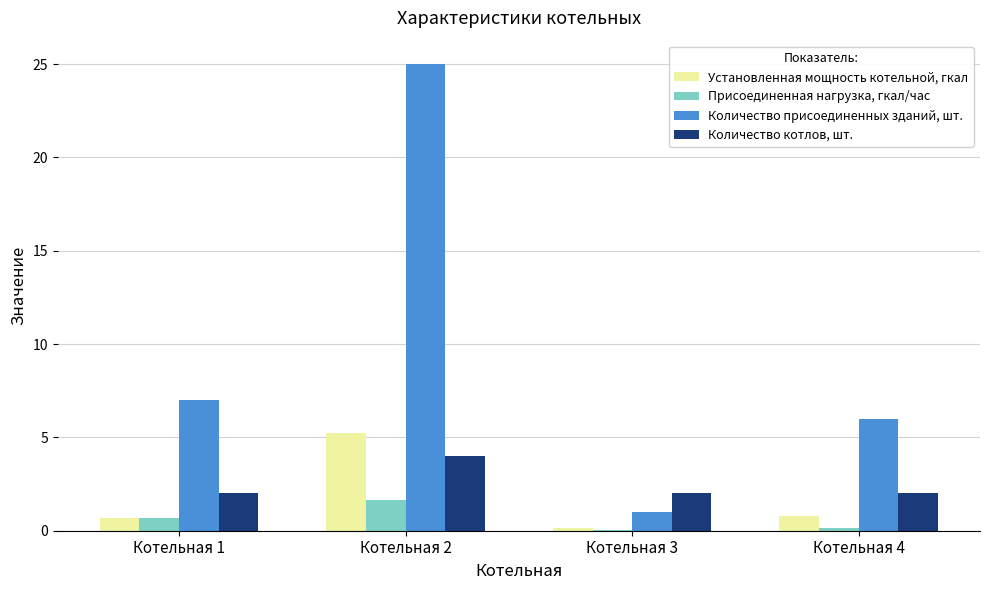

Which category has the highest value in the Присоединенная нагрузка, гкал/час series?

Котельная 2